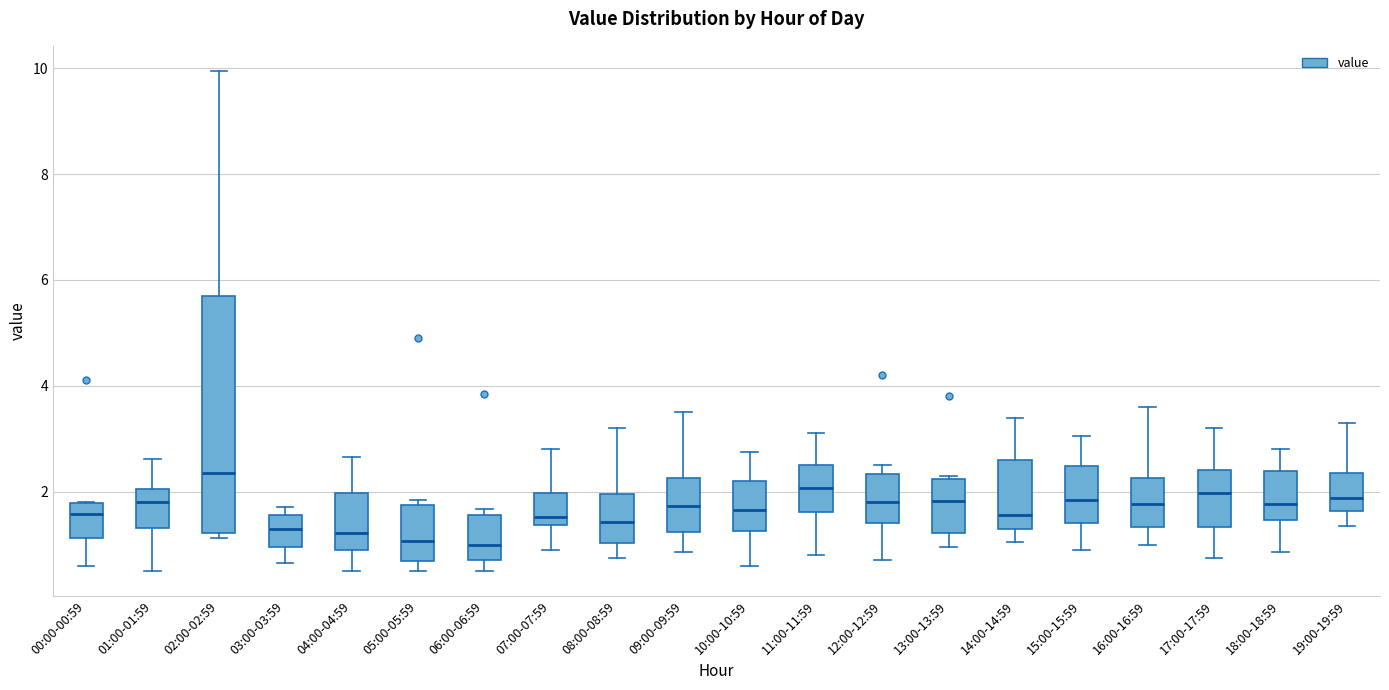

Comparing the boxes themselves (not the whiskers), which one is the tallest?

02:00-02:59